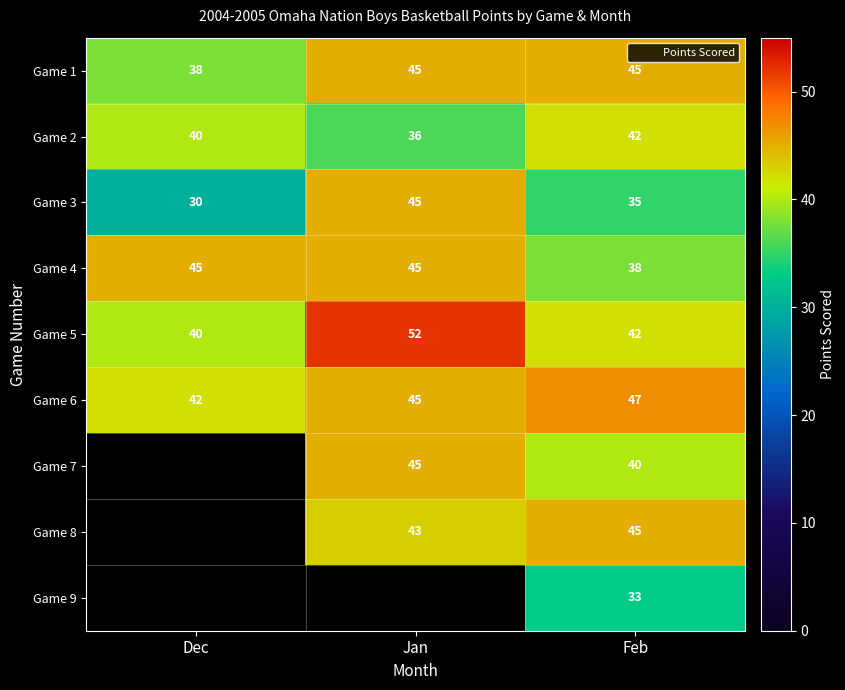

At which category is the sum across all series the highest?

Feb